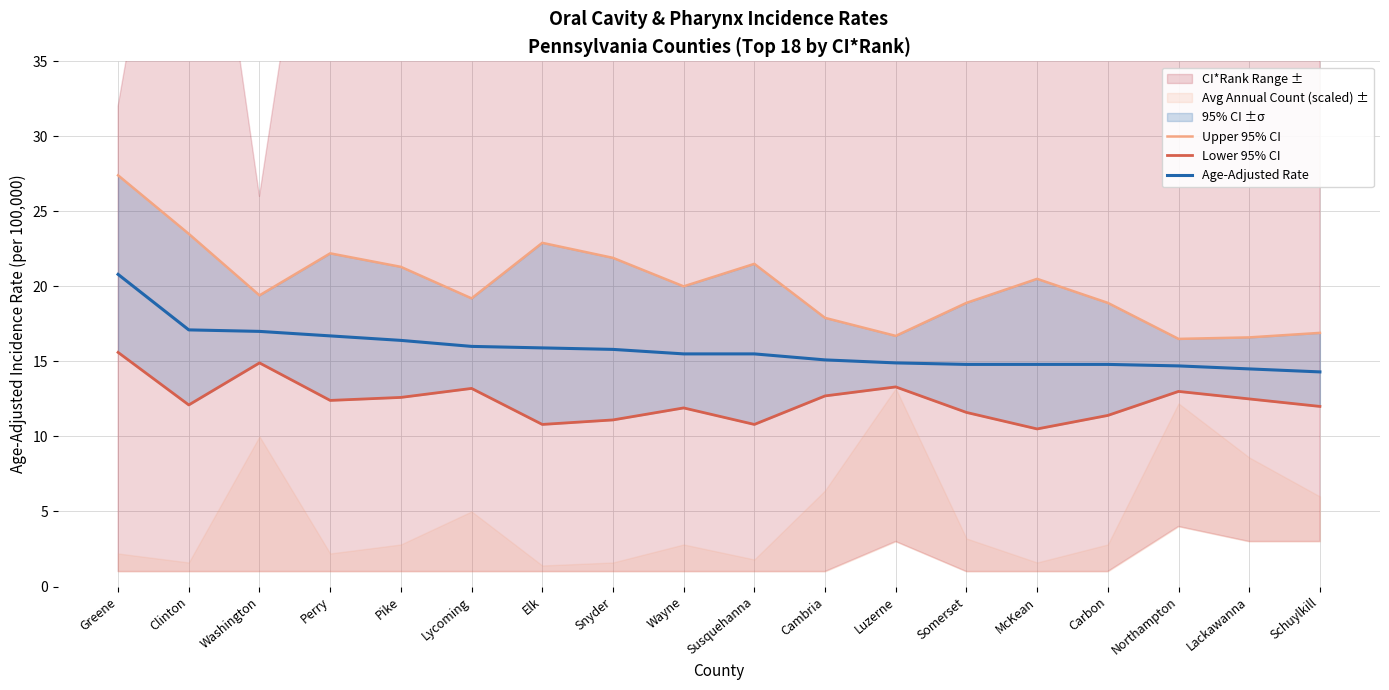

True or false: Lower 95% CI and Age-Adjusted Rate cross at least once.

False